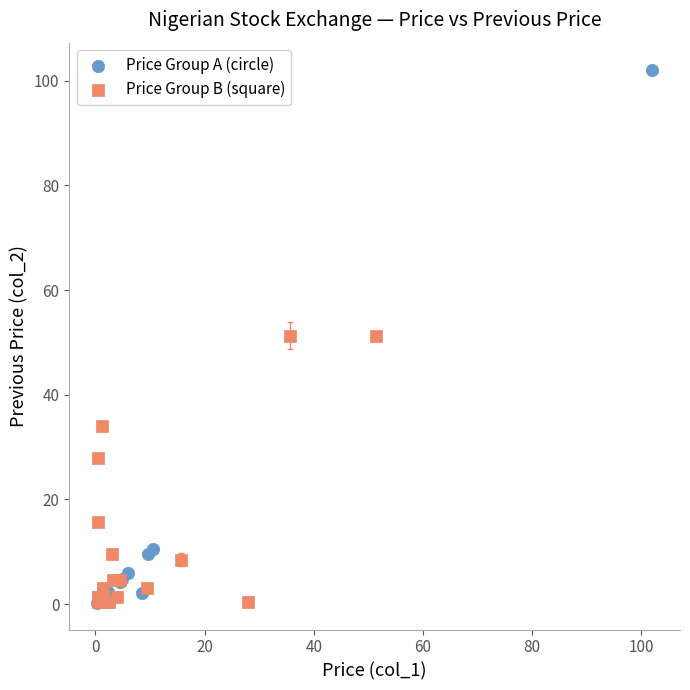

Which series contains the highest Y value?

Price Group A (circle)